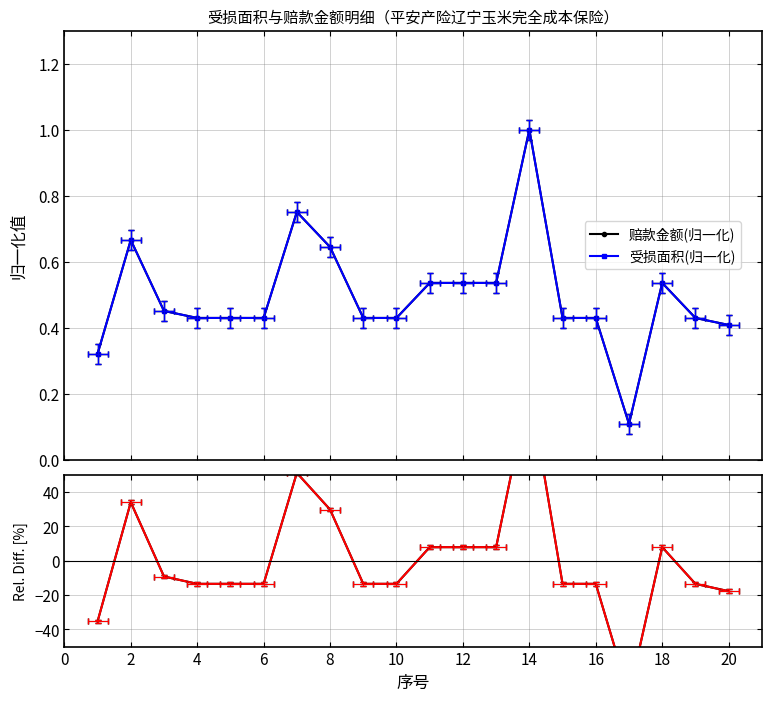

How many interior local valleys does the 赔款金额(归一化) series have?

1